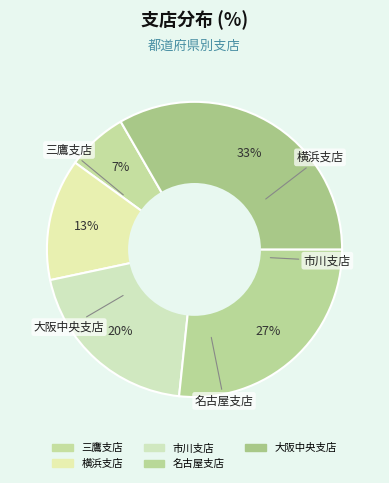

What portion of the pie excludes 名古屋支店?

73.3%